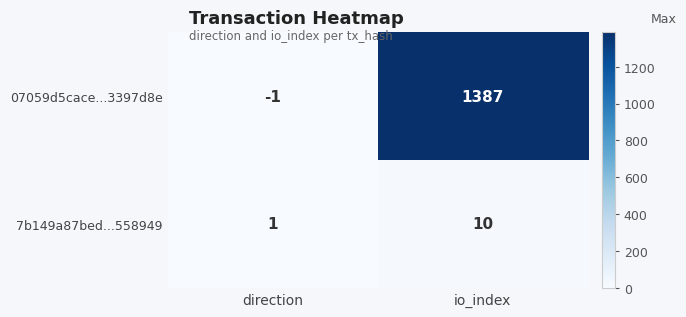

Reading right to left, extract all data points from this chart.

07059d5cace...3397d8e: io_index=1387	direction=-1
7b149a87bed...558949: io_index=10	direction=1